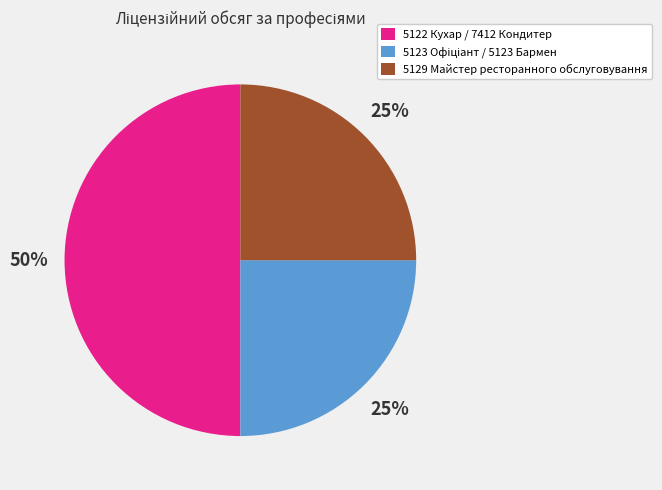

Between 5122 Кухар / 7412 Кондитер and 5129 Майстер ресторанного обслуговування, which is larger?

5122 Кухар / 7412 Кондитер